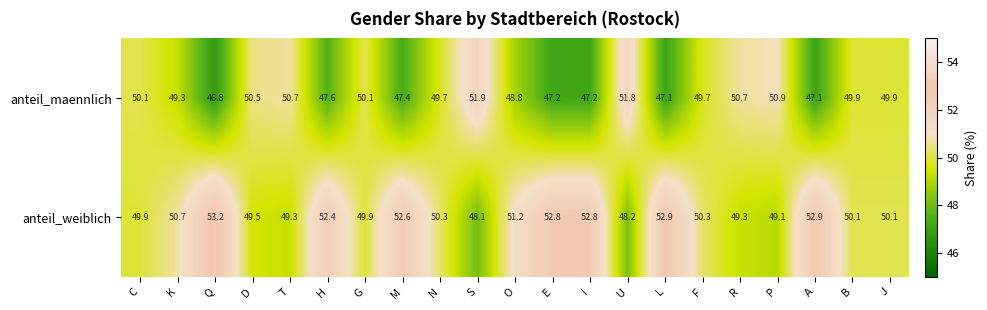

What is the minimum value shown in the chart?

46.8